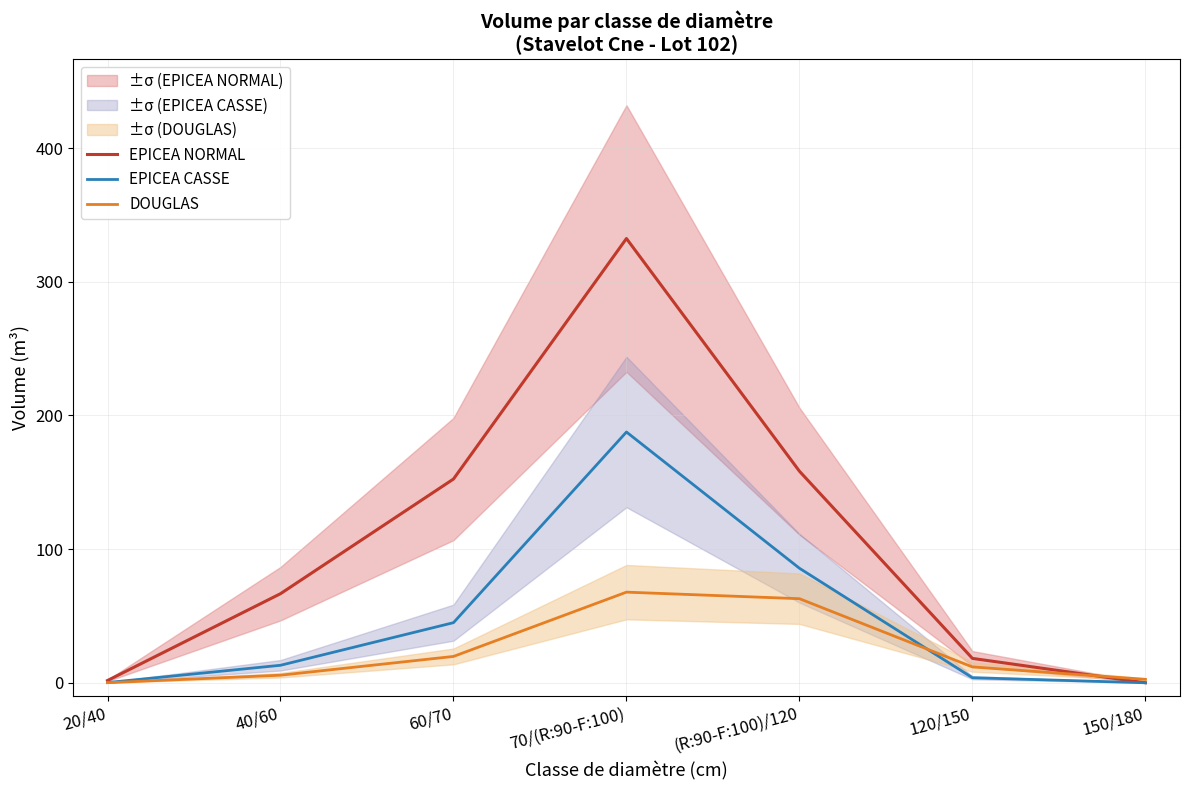

Which series has the largest range (max minus min)?

EPICEA NORMAL